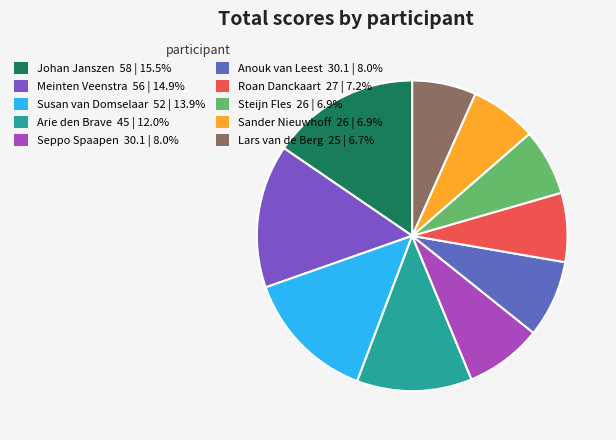

True or false: Sander Nieuwhoff accounts for 21% of the total.

False